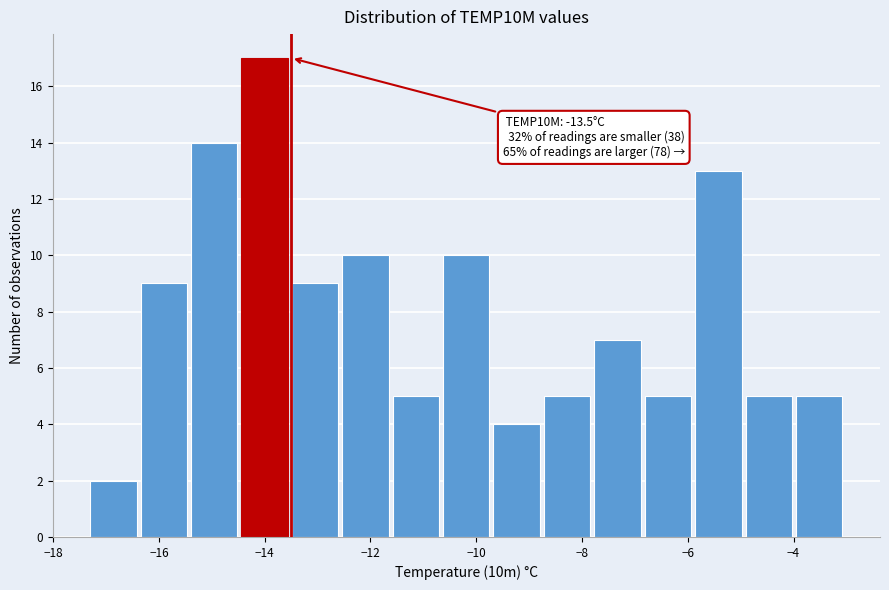

Over which range of the x-axis is the bar tallest?

-14.4 to -13.4